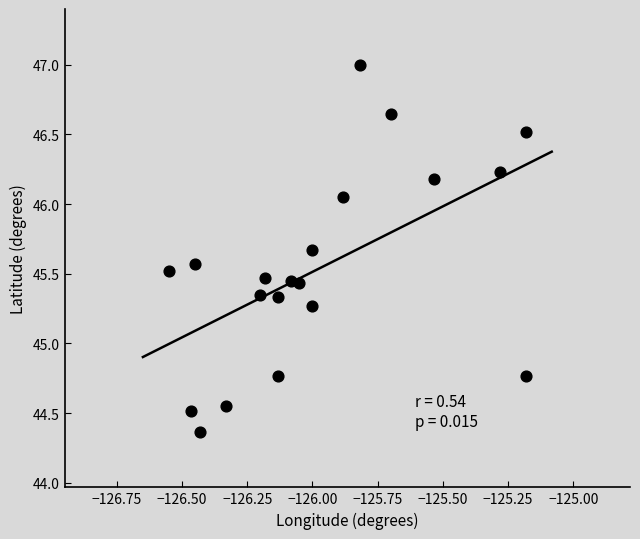

What is the range of X values (max minus min)?

1.4